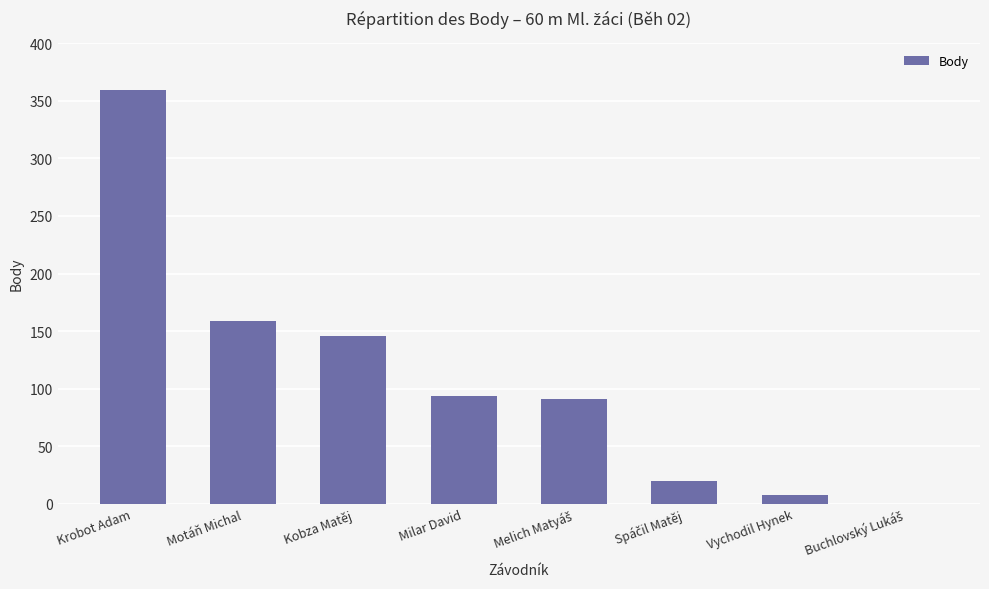

Which has a higher value, Motáň Michal or Krobot Adam?

Krobot Adam